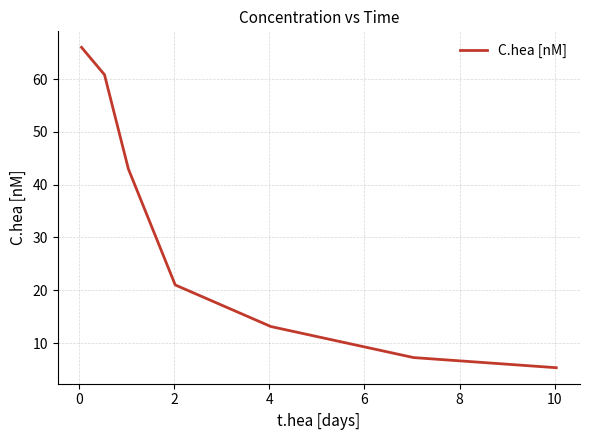

Is this an area chart (filled region under the line)?

No